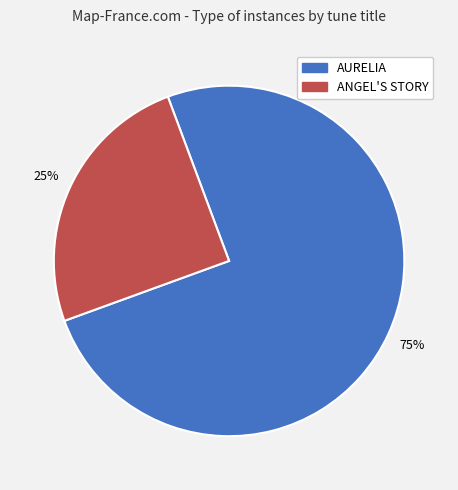

Approximately how many times larger is the value at ANGEL'S STORY compared to AURELIA?

0.3